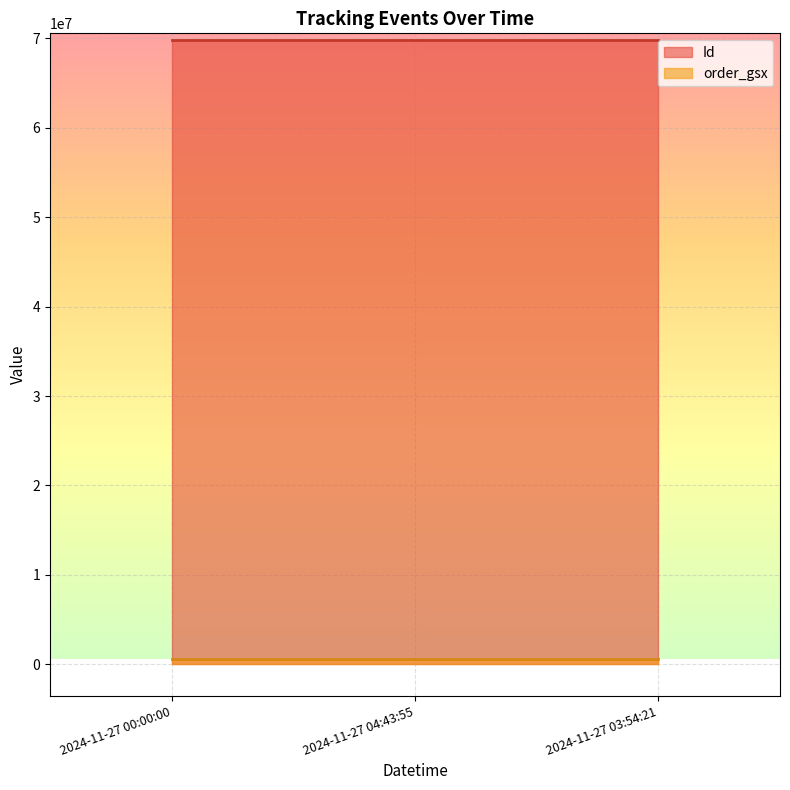

Is it true that Id equals 69870733 at 2024-11-27 00:00:00?

True